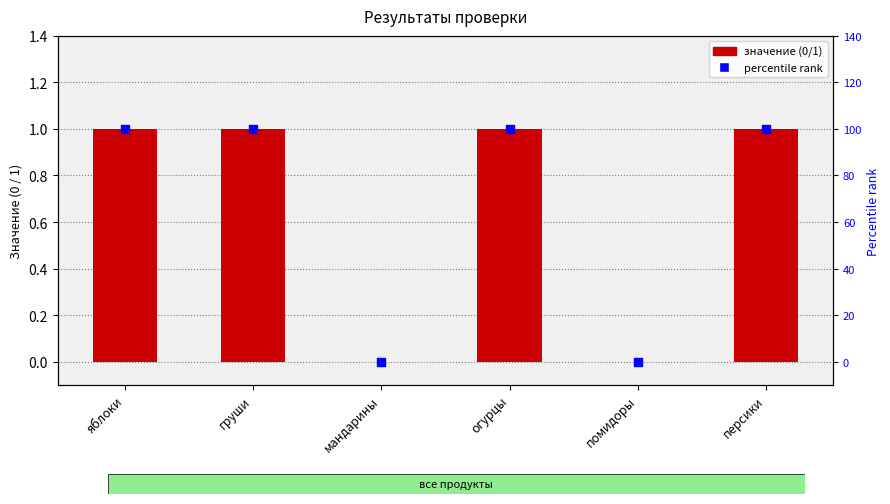

At which category is the sum across all series the highest?

яблоки